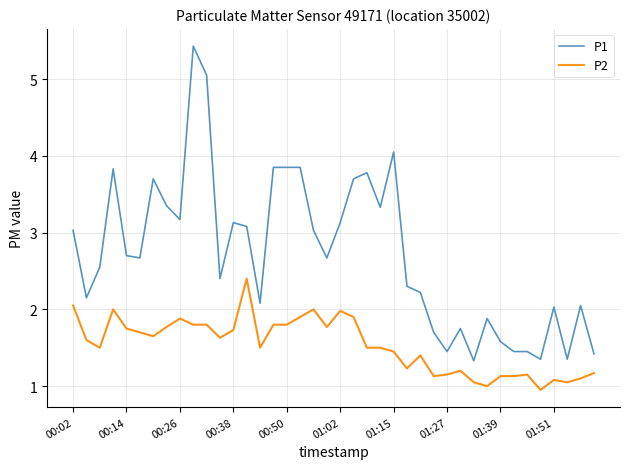

True or false: P1 and P2 intersect in this chart.

False